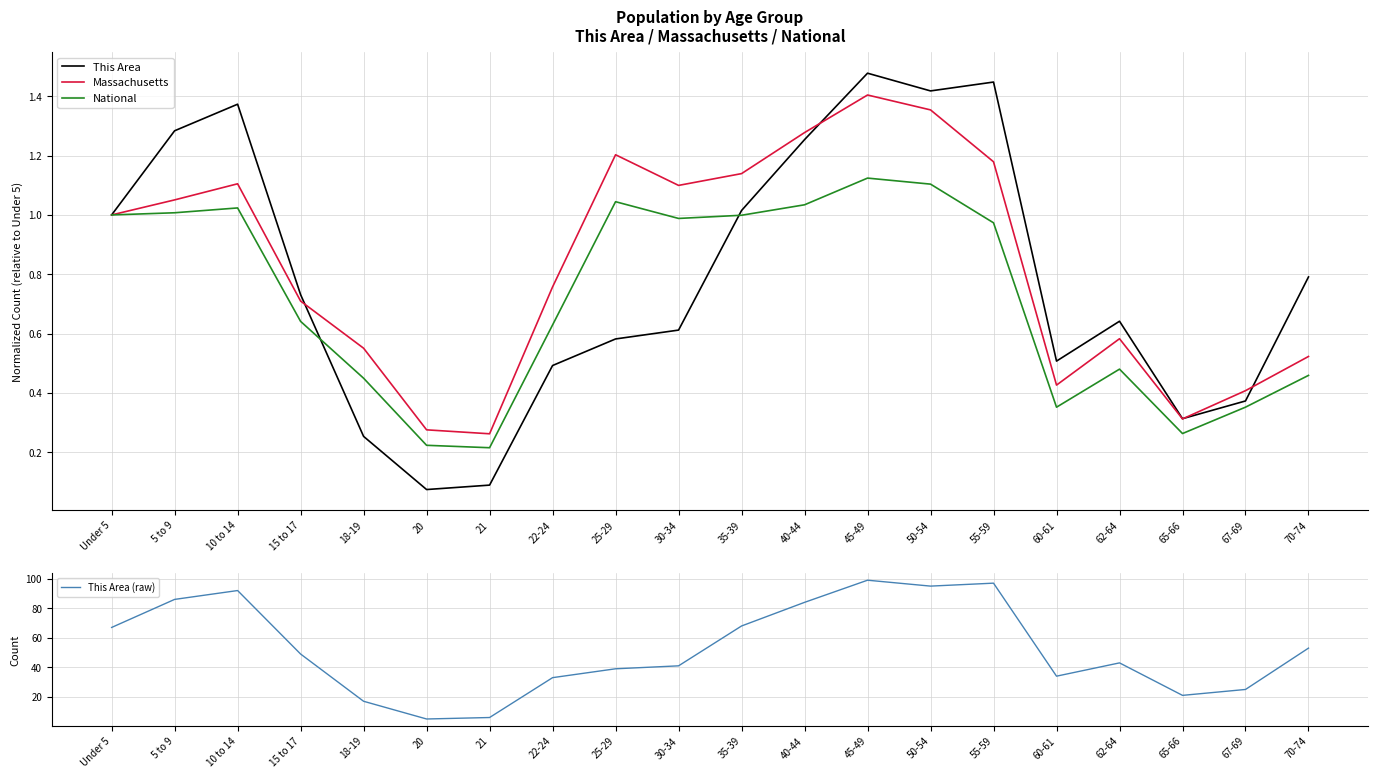

What is the difference between the maximum and minimum values in the Massachusetts series?

1.1